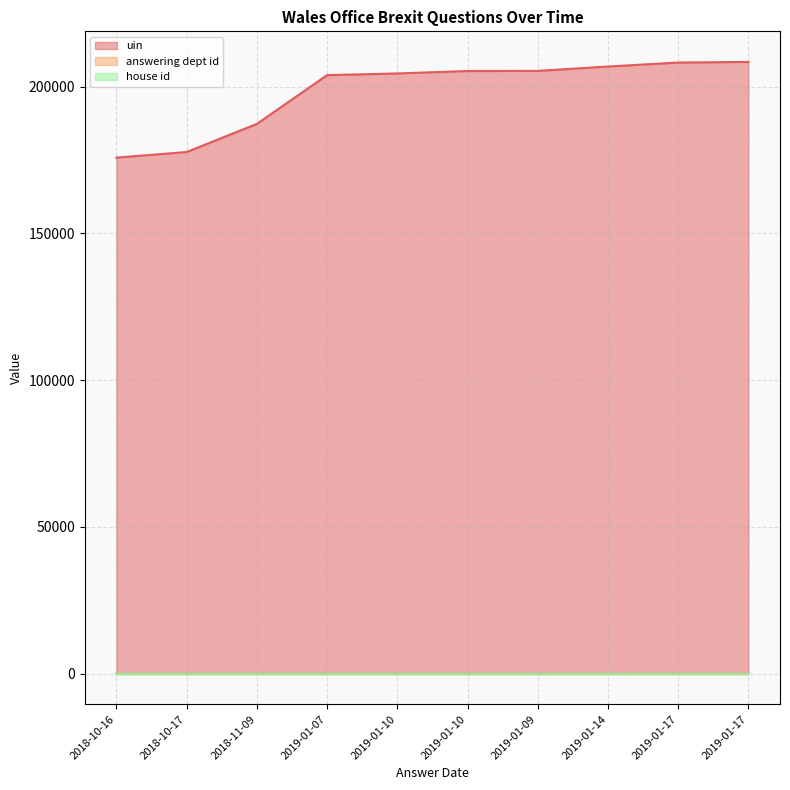

What is the value of the answering dept id point at the 5th from the left?

28